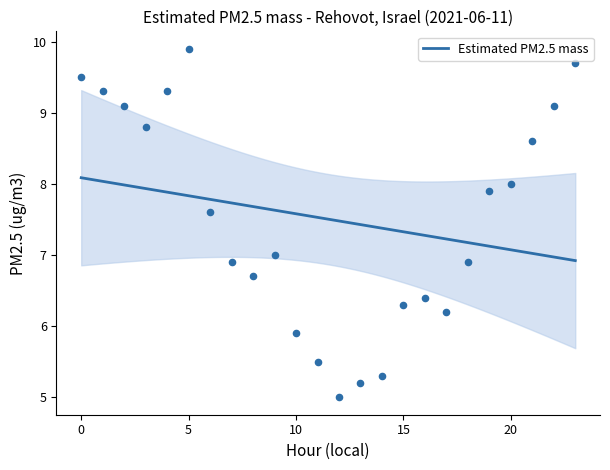

What is the change in value from 10 to 22?

+3.2